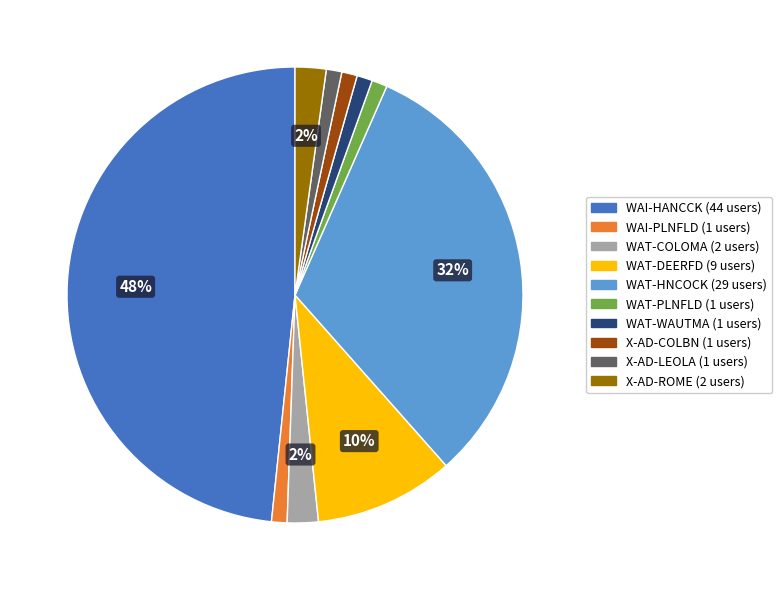

Do X-AD-LEOLA and WAT-DEERFD together represent more than half of the pie?

No